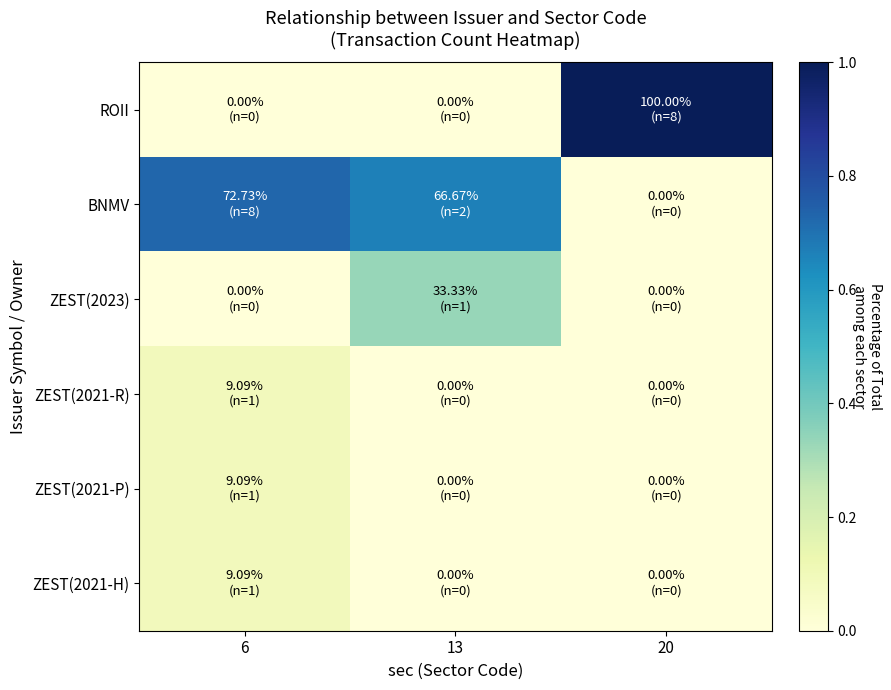

Reading left to right, list all the values displayed in this chart.

ROII: 6=0.0	13=0.0	20=1.0
BNMV: 6=0.7	13=0.7	20=0.0
ZEST(2023): 6=0.0	13=0.3	20=0.0
ZEST(2021-R): 6=0.1	13=0.0	20=0.0
ZEST(2021-P): 6=0.1	13=0.0	20=0.0
ZEST(2021-H): 6=0.1	13=0.0	20=0.0